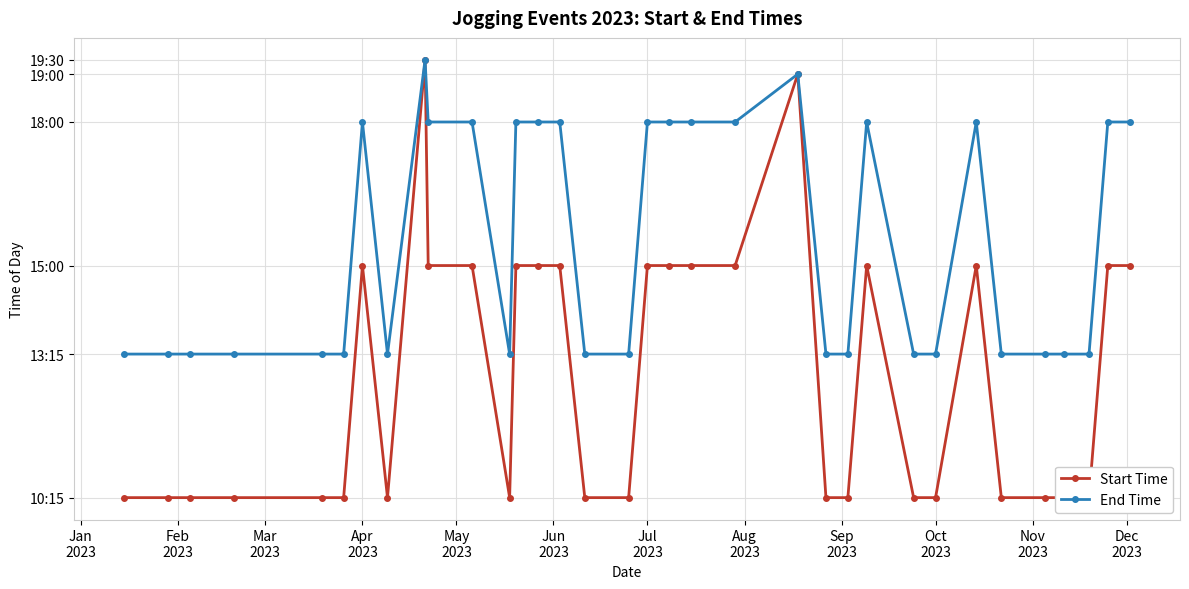

Count the number of data series in this chart.

2